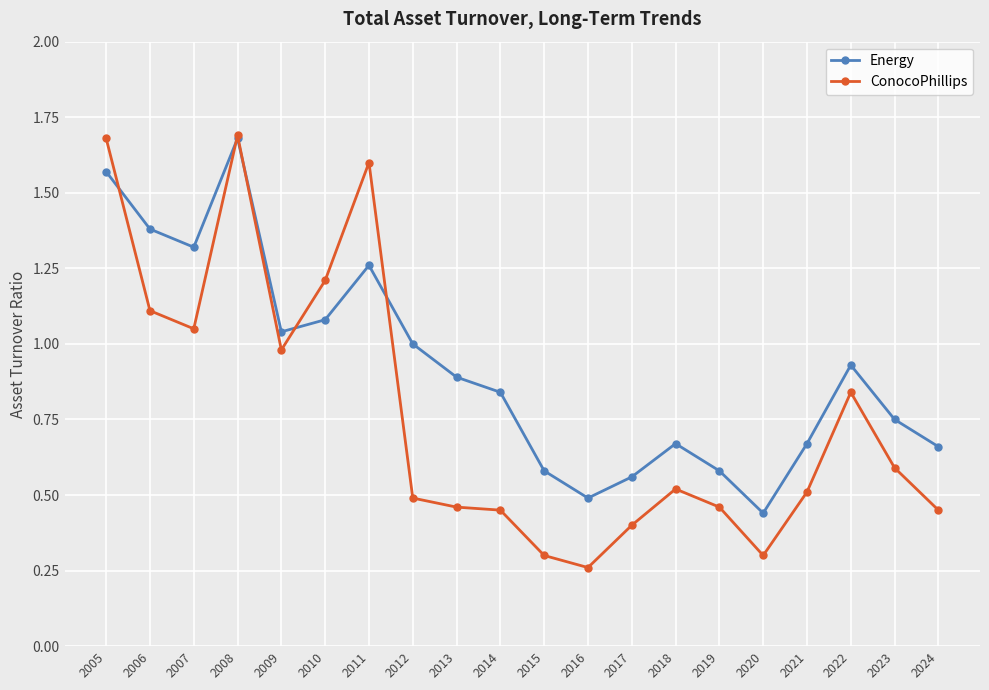

The ConocoPhillips series shows 0.8 at 2013. True or false?

False